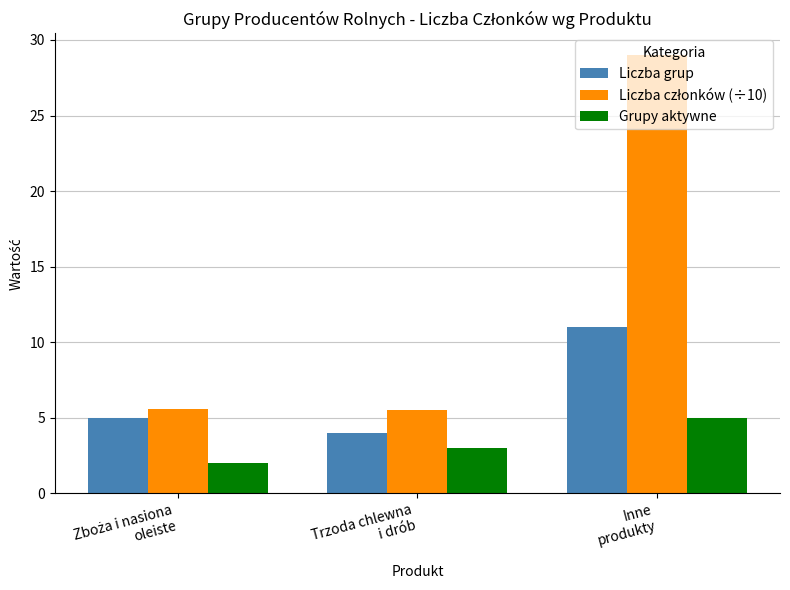

Which label corresponds to the largest value in the chart?

Inne
produkty